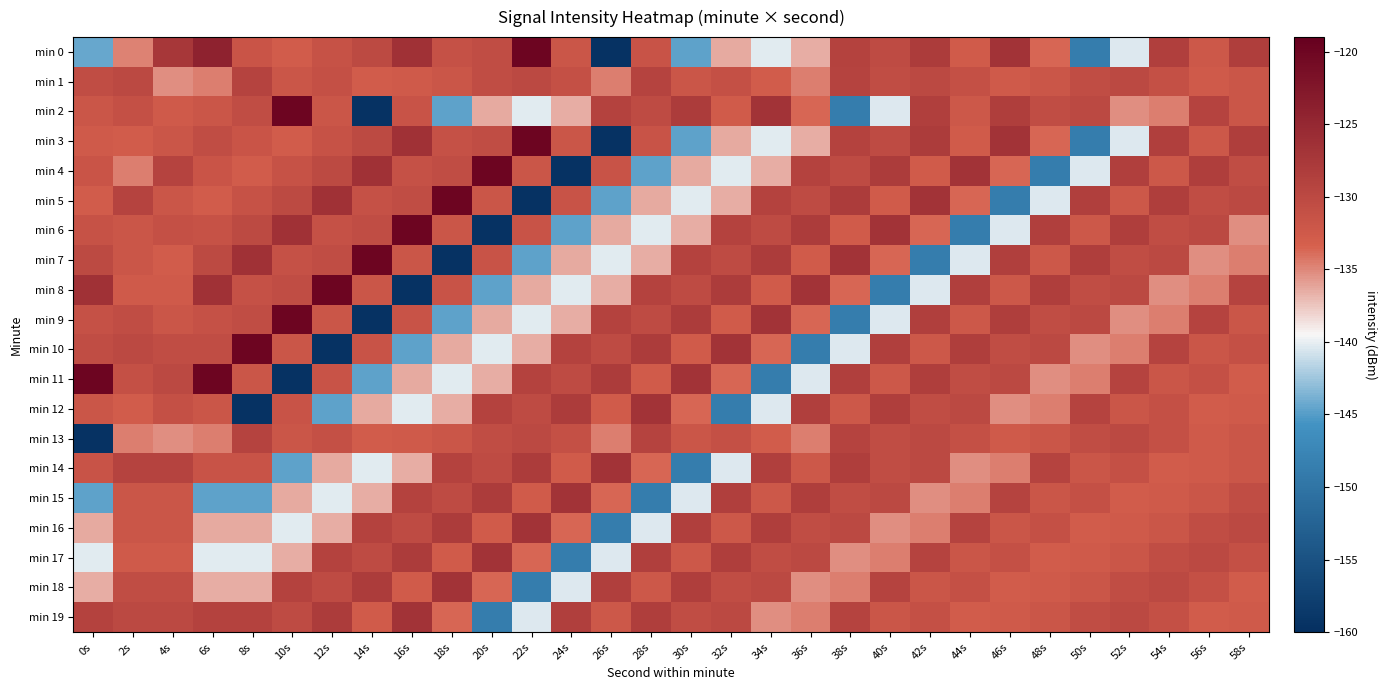

Reading left to right, transcribe all the data shown in this chart.

min 0: 0s=-144.4	2s=-134.7	4s=-127.4	6s=-124.1	8s=-131.8	10s=-132.9	12s=-131.5	14s=-130.1	16s=-126.5	18s=-131.3	20s=-130.7	22s=-119.9	24s=-131.8	26s=-159.5	28s=-131.6	30s=-144.8	32s=-136.4	34s=-140.1	36s=-136.5	38s=-129.0	40s=-130.3	42s=-128.0	44s=-132.7	46s=-126.8	48s=-133.6	50s=-148.7	52s=-140.4	54s=-128.6	56s=-132.1	58s=-128.3
min 1: 0s=-130.7	2s=-129.9	4s=-135.3	6s=-134.6	8s=-129.1	10s=-131.9	12s=-131.0	14s=-132.9	16s=-132.6	18s=-131.8	20s=-130.7	22s=-129.9	24s=-131.0	26s=-134.6	28s=-129.1	30s=-131.9	32s=-131.0	34s=-132.9	36s=-134.6	38s=-129.1	40s=-130.7	42s=-129.9	44s=-131.0	46s=-132.6	48s=-131.8	50s=-130.7	52s=-129.9	54s=-131.0	56s=-132.6	58s=-131.8
min 2: 0s=-131.9	2s=-131.0	4s=-132.6	6s=-131.8	8s=-130.7	10s=-119.9	12s=-131.8	14s=-159.5	16s=-131.6	18s=-144.8	20s=-136.4	22s=-140.1	24s=-136.5	26s=-129.0	28s=-130.3	30s=-128.0	32s=-132.7	34s=-126.8	36s=-133.6	38s=-148.7	40s=-140.4	42s=-128.6	44s=-132.1	46s=-128.3	48s=-130.7	50s=-129.9	52s=-135.3	54s=-134.6	56s=-129.1	58s=-131.9
min 3: 0s=-132.6	2s=-132.9	4s=-131.8	6s=-130.7	8s=-131.8	10s=-132.9	12s=-131.5	14s=-130.1	16s=-126.5	18s=-131.3	20s=-130.7	22s=-119.9	24s=-131.8	26s=-159.5	28s=-131.6	30s=-144.8	32s=-136.4	34s=-140.1	36s=-136.5	38s=-129.0	40s=-130.3	42s=-128.0	44s=-132.7	46s=-126.8	48s=-133.6	50s=-148.7	52s=-140.4	54s=-128.6	56s=-132.1	58s=-128.3
min 4: 0s=-131.8	2s=-134.6	4s=-129.1	6s=-131.8	8s=-132.9	10s=-131.5	12s=-130.1	14s=-126.5	16s=-131.3	18s=-130.7	20s=-119.9	22s=-131.8	24s=-159.5	26s=-131.6	28s=-144.8	30s=-136.4	32s=-140.1	34s=-136.5	36s=-129.0	38s=-130.3	40s=-128.0	42s=-132.7	44s=-126.8	46s=-133.6	48s=-148.7	50s=-140.4	52s=-128.6	54s=-132.1	56s=-128.3	58s=-130.7
min 5: 0s=-132.9	2s=-129.1	4s=-131.9	6s=-132.9	8s=-131.5	10s=-130.1	12s=-126.5	14s=-131.3	16s=-130.7	18s=-119.9	20s=-131.8	22s=-159.5	24s=-131.6	26s=-144.8	28s=-136.4	30s=-140.1	32s=-136.5	34s=-129.0	36s=-130.3	38s=-128.0	40s=-132.7	42s=-126.8	44s=-133.6	46s=-148.7	48s=-140.4	50s=-128.6	52s=-132.1	54s=-128.3	56s=-130.7	58s=-129.9
min 6: 0s=-131.5	2s=-131.9	4s=-131.0	6s=-131.5	8s=-130.1	10s=-126.5	12s=-131.3	14s=-130.7	16s=-119.9	18s=-131.8	20s=-159.5	22s=-131.6	24s=-144.8	26s=-136.4	28s=-140.1	30s=-136.5	32s=-129.0	34s=-130.3	36s=-128.0	38s=-132.7	40s=-126.8	42s=-133.6	44s=-148.7	46s=-140.4	48s=-128.6	50s=-132.1	52s=-128.3	54s=-130.7	56s=-129.9	58s=-135.3
min 7: 0s=-130.1	2s=-131.8	4s=-132.9	6s=-130.1	8s=-126.5	10s=-131.3	12s=-130.7	14s=-119.9	16s=-131.8	18s=-159.5	20s=-131.6	22s=-144.8	24s=-136.4	26s=-140.1	28s=-136.5	30s=-129.0	32s=-130.3	34s=-128.0	36s=-132.7	38s=-126.8	40s=-133.6	42s=-148.7	44s=-140.4	46s=-128.6	48s=-132.1	50s=-128.3	52s=-130.7	54s=-129.9	56s=-135.3	58s=-134.6
min 8: 0s=-126.5	2s=-132.6	4s=-132.6	6s=-126.5	8s=-131.3	10s=-130.7	12s=-119.9	14s=-131.8	16s=-159.5	18s=-131.6	20s=-144.8	22s=-136.4	24s=-140.1	26s=-136.5	28s=-129.0	30s=-130.3	32s=-128.0	34s=-132.7	36s=-126.8	38s=-133.6	40s=-148.7	42s=-140.4	44s=-128.6	46s=-132.1	48s=-128.3	50s=-130.7	52s=-129.9	54s=-135.3	56s=-134.6	58s=-129.1
min 9: 0s=-131.3	2s=-130.7	4s=-131.8	6s=-131.3	8s=-130.7	10s=-119.9	12s=-131.8	14s=-159.5	16s=-131.6	18s=-144.8	20s=-136.4	22s=-140.1	24s=-136.5	26s=-129.0	28s=-130.3	30s=-128.0	32s=-132.7	34s=-126.8	36s=-133.6	38s=-148.7	40s=-140.4	42s=-128.6	44s=-132.1	46s=-128.3	48s=-130.7	50s=-129.9	52s=-135.3	54s=-134.6	56s=-129.1	58s=-131.9
min 10: 0s=-130.7	2s=-129.9	4s=-130.7	6s=-130.7	8s=-119.9	10s=-131.8	12s=-159.5	14s=-131.6	16s=-144.8	18s=-136.4	20s=-140.1	22s=-136.5	24s=-129.0	26s=-130.3	28s=-128.0	30s=-132.7	32s=-126.8	34s=-133.6	36s=-148.7	38s=-140.4	40s=-128.6	42s=-132.1	44s=-128.3	46s=-130.7	48s=-129.9	50s=-135.3	52s=-134.6	54s=-129.1	56s=-131.9	58s=-131.0
min 11: 0s=-119.9	2s=-131.0	4s=-129.9	6s=-119.9	8s=-131.8	10s=-159.5	12s=-131.6	14s=-144.8	16s=-136.4	18s=-140.1	20s=-136.5	22s=-129.0	24s=-130.3	26s=-128.0	28s=-132.7	30s=-126.8	32s=-133.6	34s=-148.7	36s=-140.4	38s=-128.6	40s=-132.1	42s=-128.3	44s=-130.7	46s=-129.9	48s=-135.3	50s=-134.6	52s=-129.1	54s=-131.9	56s=-131.0	58s=-132.9
min 12: 0s=-131.8	2s=-132.9	4s=-131.0	6s=-131.8	8s=-159.5	10s=-131.6	12s=-144.8	14s=-136.4	16s=-140.1	18s=-136.5	20s=-129.0	22s=-130.3	24s=-128.0	26s=-132.7	28s=-126.8	30s=-133.6	32s=-148.7	34s=-140.4	36s=-128.6	38s=-132.1	40s=-128.3	42s=-130.7	44s=-129.9	46s=-135.3	48s=-134.6	50s=-129.1	52s=-131.9	54s=-131.0	56s=-132.9	58s=-132.6
min 13: 0s=-159.5	2s=-134.6	4s=-135.3	6s=-134.6	8s=-129.1	10s=-131.9	12s=-131.0	14s=-132.9	16s=-132.6	18s=-131.8	20s=-130.7	22s=-129.9	24s=-131.0	26s=-134.6	28s=-129.1	30s=-131.9	32s=-131.0	34s=-132.9	36s=-134.6	38s=-129.1	40s=-130.7	42s=-129.9	44s=-131.0	46s=-132.6	48s=-131.8	50s=-130.7	52s=-129.9	54s=-131.0	56s=-132.6	58s=-131.8
min 14: 0s=-131.6	2s=-129.1	4s=-129.1	6s=-131.6	8s=-131.6	10s=-144.8	12s=-136.4	14s=-140.1	16s=-136.5	18s=-129.0	20s=-130.3	22s=-128.0	24s=-132.7	26s=-126.8	28s=-133.6	30s=-148.7	32s=-140.4	34s=-128.6	36s=-132.1	38s=-128.3	40s=-130.7	42s=-129.9	44s=-135.3	46s=-134.6	48s=-129.1	50s=-131.9	52s=-131.0	54s=-132.9	56s=-132.6	58s=-131.8
min 15: 0s=-144.8	2s=-131.9	4s=-131.9	6s=-144.8	8s=-144.8	10s=-136.4	12s=-140.1	14s=-136.5	16s=-129.0	18s=-130.3	20s=-128.0	22s=-132.7	24s=-126.8	26s=-133.6	28s=-148.7	30s=-140.4	32s=-128.6	34s=-132.1	36s=-128.3	38s=-130.7	40s=-129.9	42s=-135.3	44s=-134.6	46s=-129.1	48s=-131.9	50s=-131.0	52s=-132.9	54s=-132.6	56s=-131.8	58s=-130.7
min 16: 0s=-136.4	2s=-131.8	4s=-131.8	6s=-136.4	8s=-136.4	10s=-140.1	12s=-136.5	14s=-129.0	16s=-130.3	18s=-128.0	20s=-132.7	22s=-126.8	24s=-133.6	26s=-148.7	28s=-140.4	30s=-128.6	32s=-132.1	34s=-128.3	36s=-130.7	38s=-129.9	40s=-135.3	42s=-134.6	44s=-129.1	46s=-131.9	48s=-131.0	50s=-132.9	52s=-132.6	54s=-131.8	56s=-130.7	58s=-129.9
min 17: 0s=-140.1	2s=-132.6	4s=-132.6	6s=-140.1	8s=-140.1	10s=-136.5	12s=-129.0	14s=-130.3	16s=-128.0	18s=-132.7	20s=-126.8	22s=-133.6	24s=-148.7	26s=-140.4	28s=-128.6	30s=-132.1	32s=-128.3	34s=-130.7	36s=-129.9	38s=-135.3	40s=-134.6	42s=-129.1	44s=-131.9	46s=-131.0	48s=-132.9	50s=-132.6	52s=-131.8	54s=-130.7	56s=-129.9	58s=-131.0
min 18: 0s=-136.5	2s=-130.7	4s=-130.7	6s=-136.5	8s=-136.5	10s=-129.0	12s=-130.3	14s=-128.0	16s=-132.7	18s=-126.8	20s=-133.6	22s=-148.7	24s=-140.4	26s=-128.6	28s=-132.1	30s=-128.3	32s=-130.7	34s=-129.9	36s=-135.3	38s=-134.6	40s=-129.1	42s=-131.9	44s=-131.0	46s=-132.9	48s=-132.6	50s=-131.8	52s=-130.7	54s=-129.9	56s=-131.0	58s=-132.9
min 19: 0s=-129.0	2s=-129.9	4s=-129.9	6s=-129.0	8s=-129.0	10s=-130.3	12s=-128.0	14s=-132.7	16s=-126.8	18s=-133.6	20s=-148.7	22s=-140.4	24s=-128.6	26s=-132.1	28s=-128.3	30s=-130.7	32s=-129.9	34s=-135.3	36s=-134.6	38s=-129.1	40s=-131.9	42s=-131.0	44s=-132.9	46s=-132.6	48s=-131.8	50s=-130.7	52s=-129.9	54s=-131.0	56s=-132.9	58s=-132.6